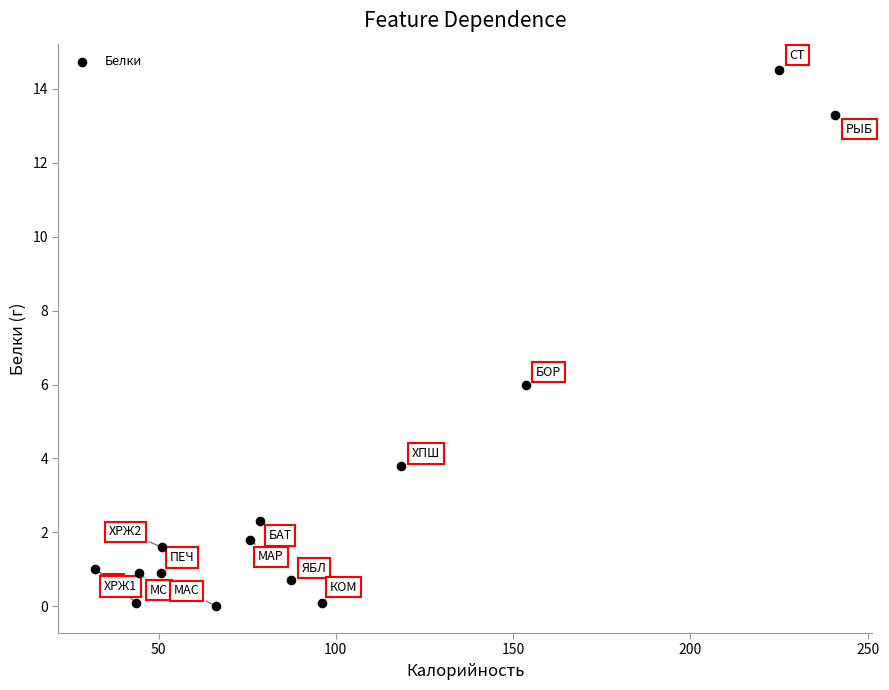

What Y value in the scatter plot is closest to 7?

6.0